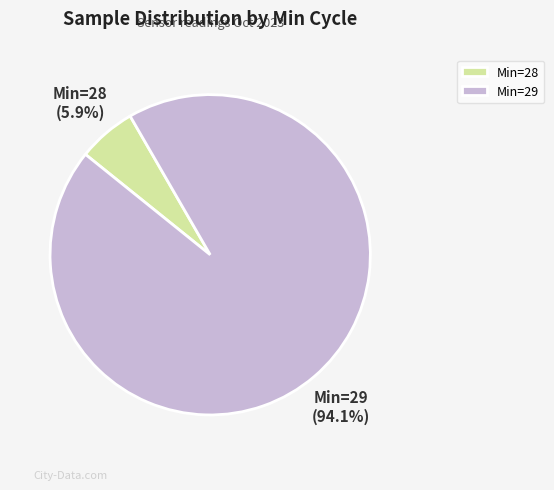

Which has a higher value, Min=29 or Min=28?

Min=29